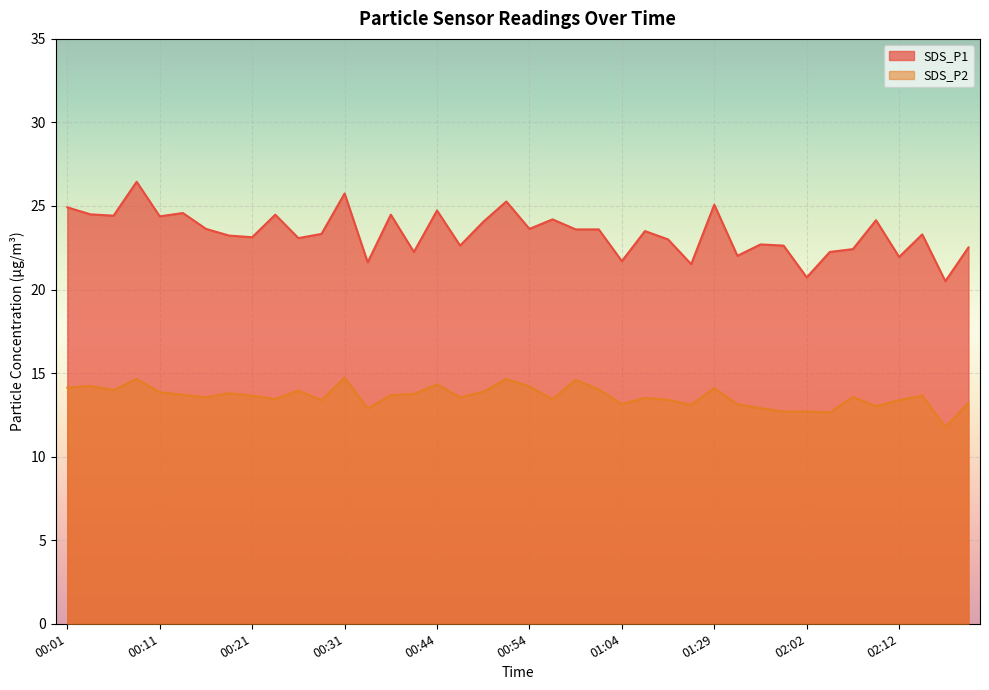

True or false: SDS_P1 and SDS_P2 cross at least once.

False